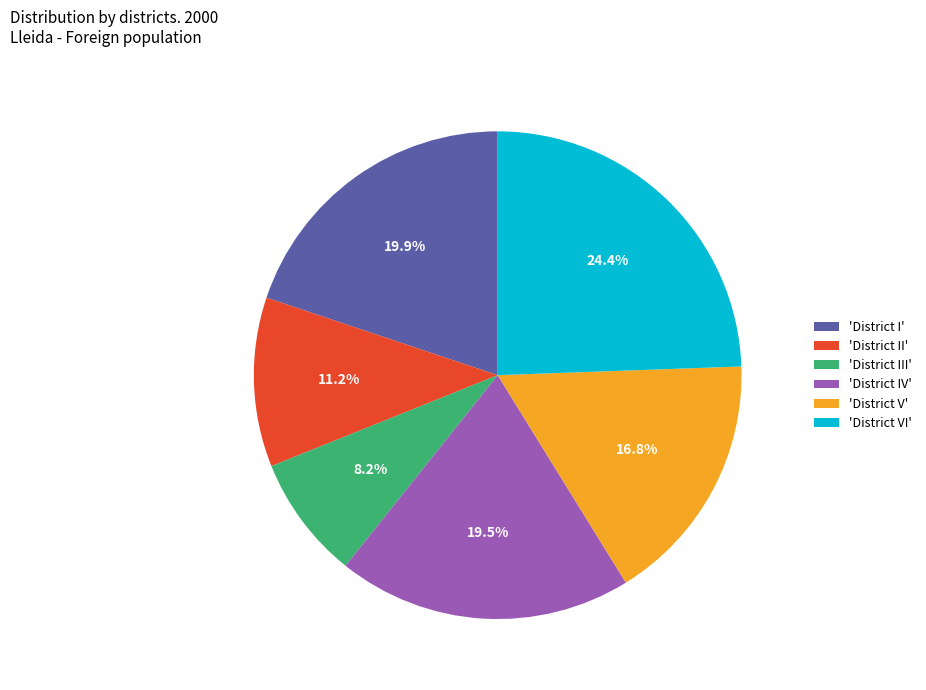

What portion of the pie excludes 'District I'?

80.1%